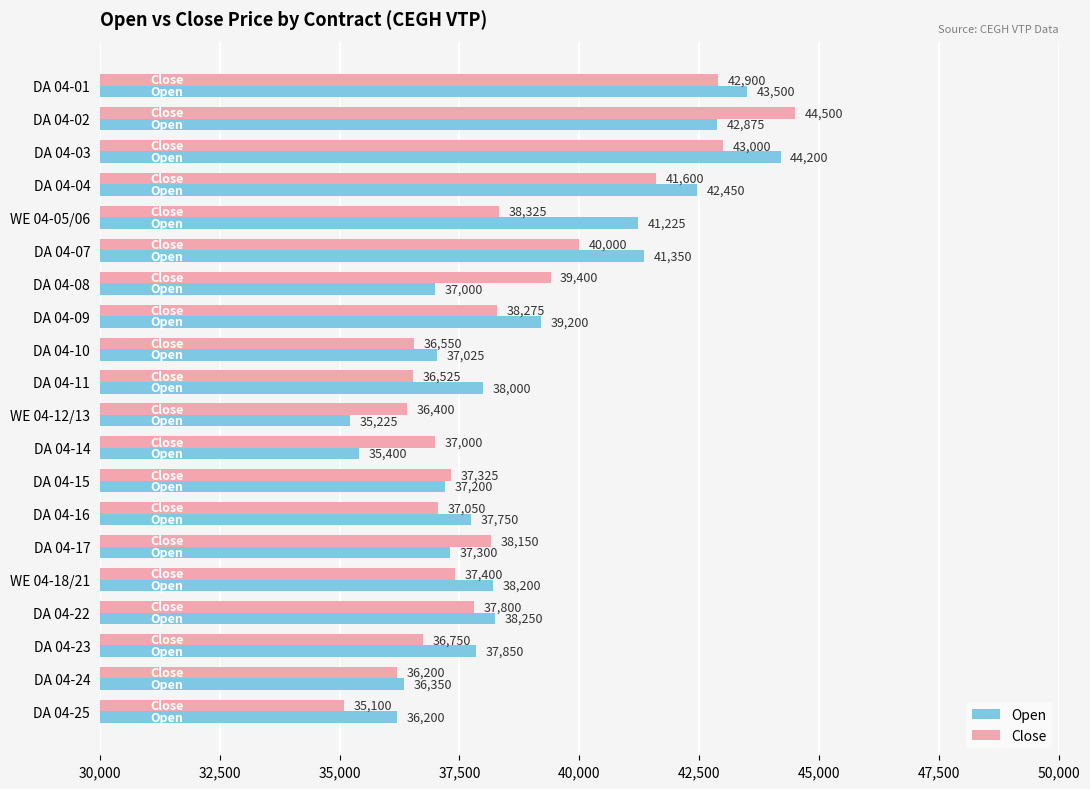

What is the difference between the maximum and minimum values in the Open series?

8975